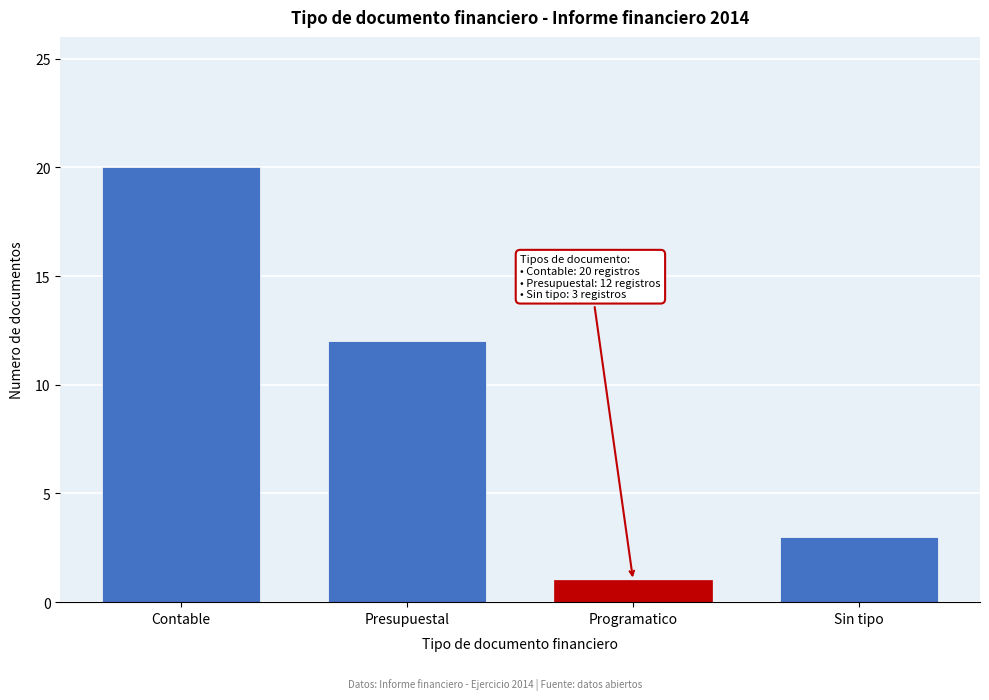

Reading right to left, what are all the values shown in this chart?

3	1	12	20